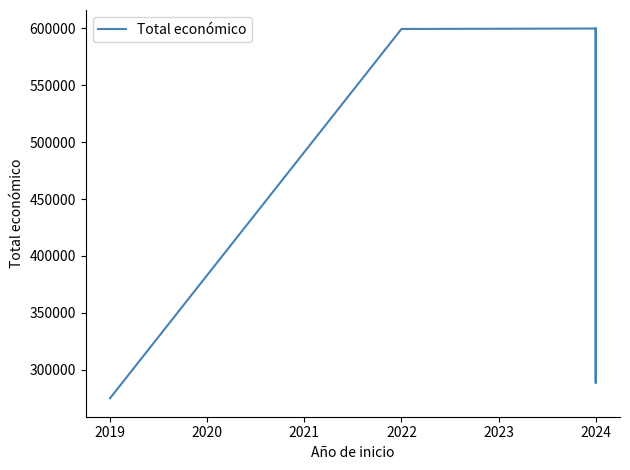

What is the average value?

472554